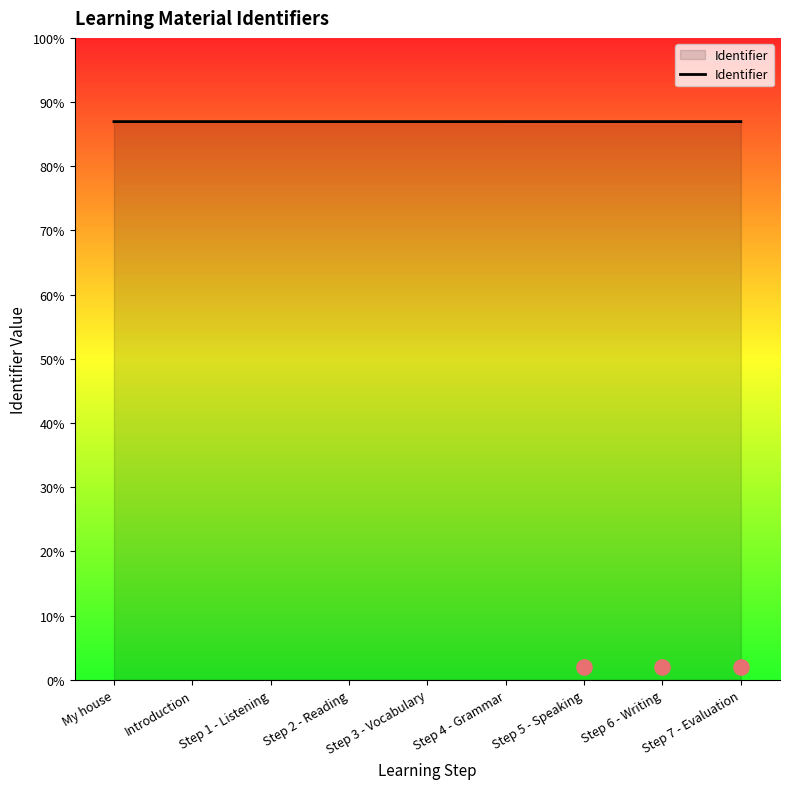

What is the ratio of the value at Step 2 - Reading to the value at Step 7 - Evaluation?

1.0